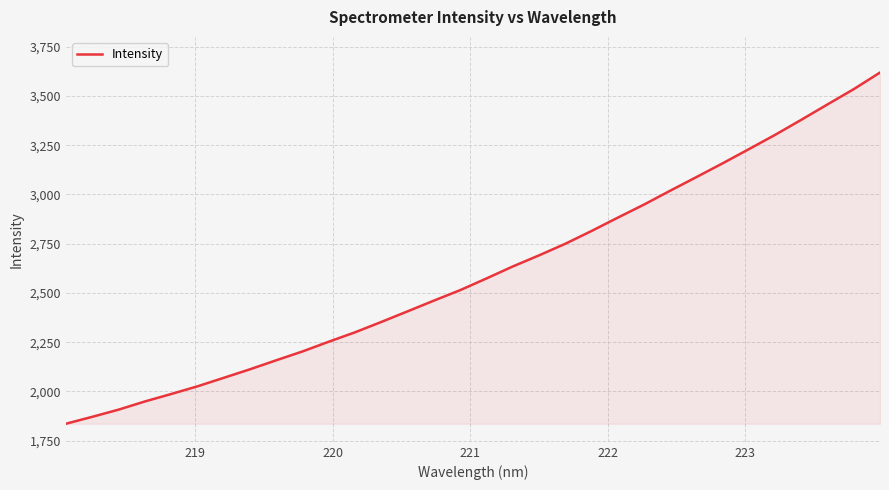

What is the maximum value shown in the chart?

3618.4